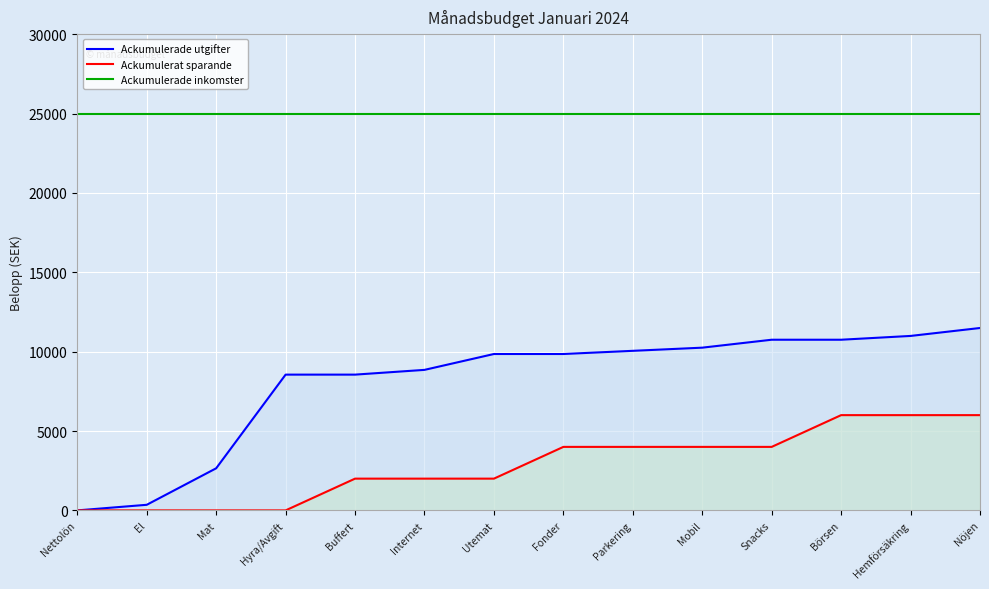

How many values in the Ackumulerat sparande series are below 4000?

7